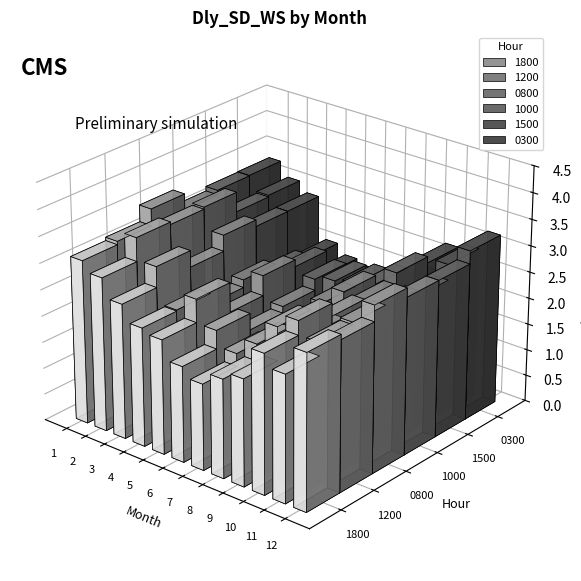

Where does the 1200 series first go above 2?

1